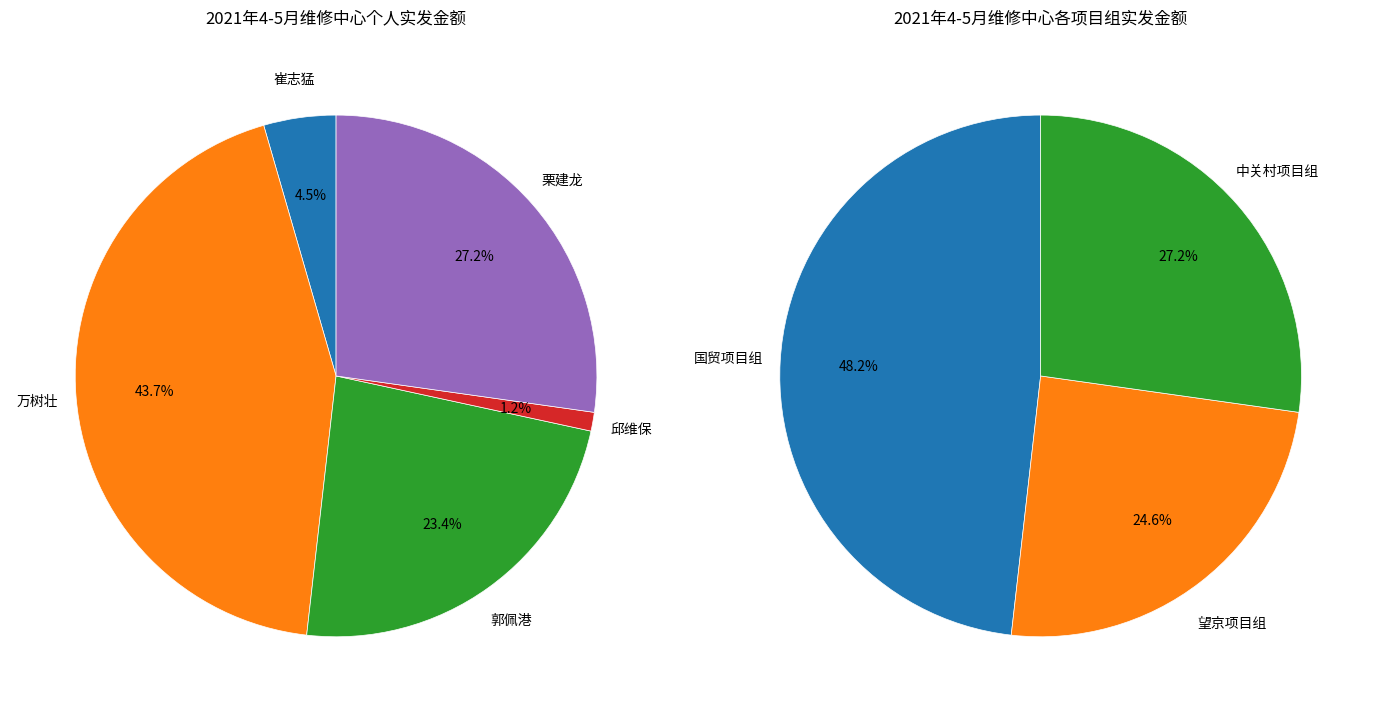

Do 万树壮 and 郭佩港 together represent more than half of the pie?

Yes